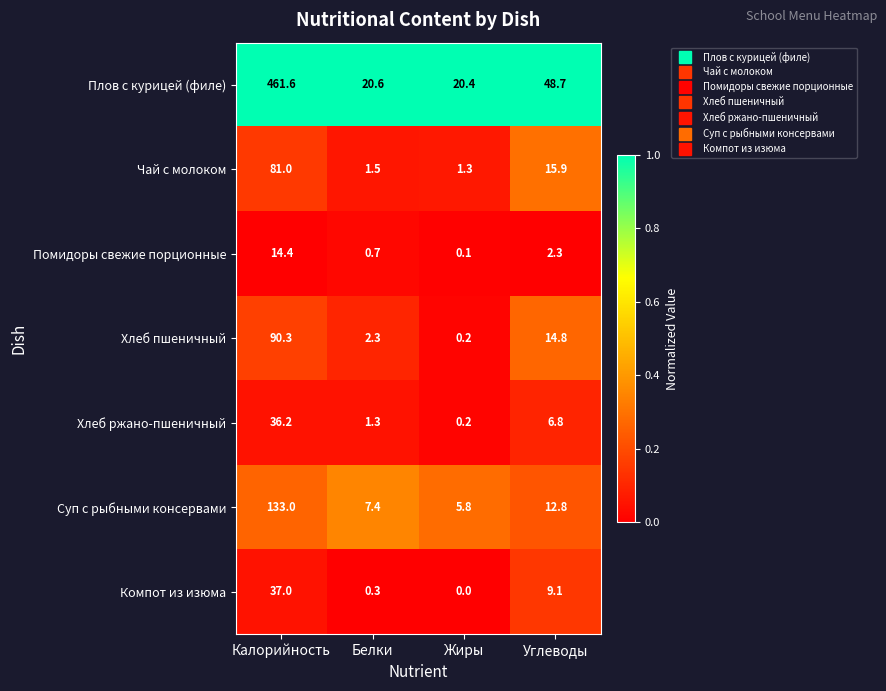

At which label does Компот из изюма reach its minimum?

Жиры